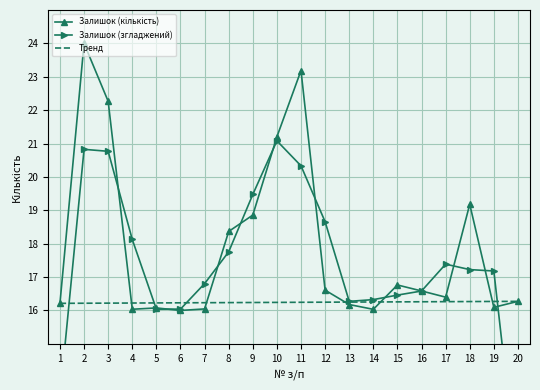

Rank the categories by Залишок (кількість) value from highest to lowest.

2, 11, 3, 10, 18, 9, 8, 15, 12, 16, 17, 20, 1, 13, 19, 5, 7, 4, 14, 6